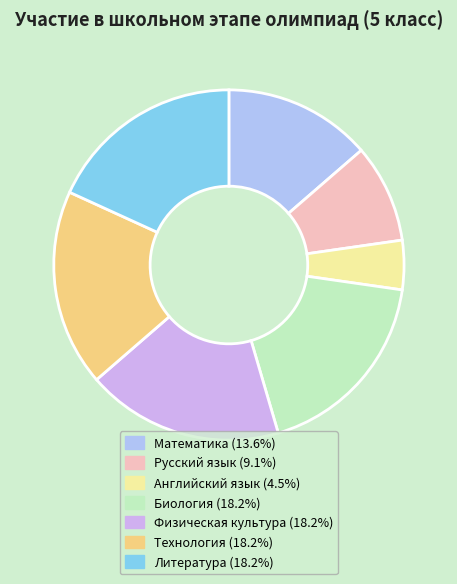

Does any single category account for the majority?

No